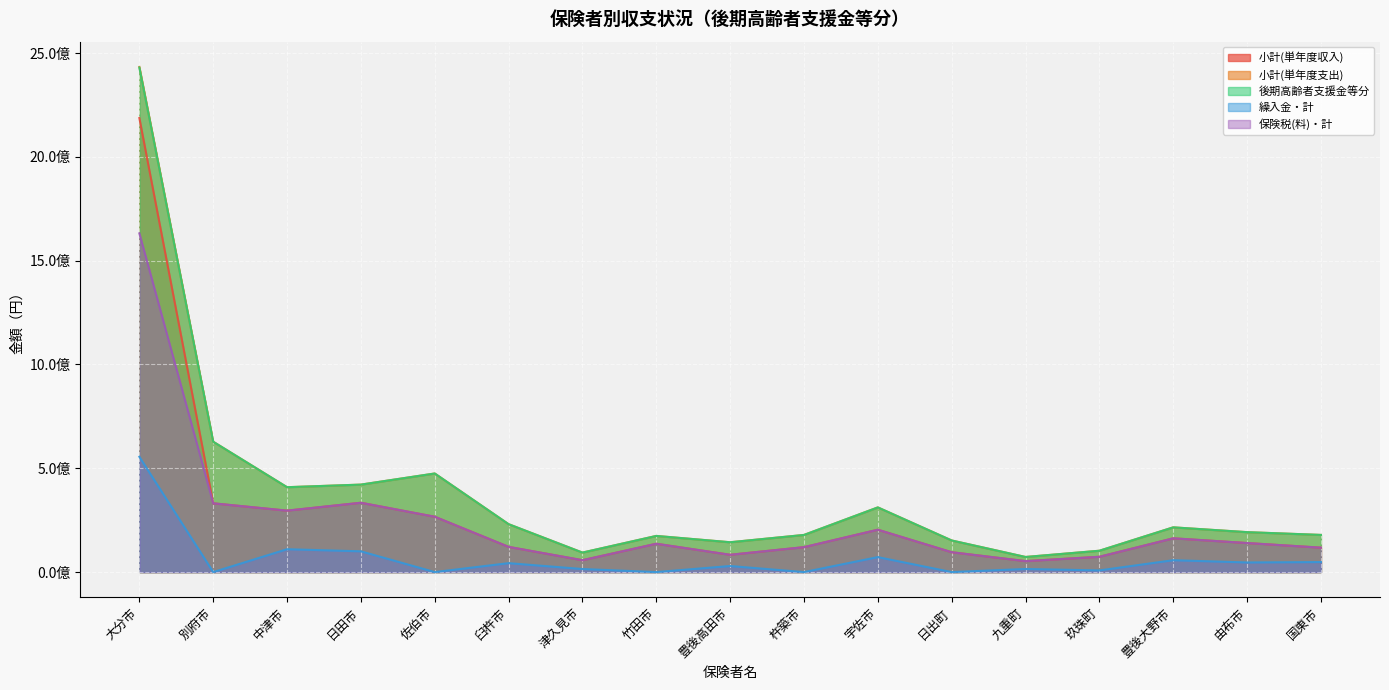

Reading right to left, transcribe all the data shown in this chart.

小計(単年度収入): 117649847	139911639	162646529	73678122	52772479	95644214	204060521	120063096	83318178	136485602	57231264	121469036	266600803	333926548	295931321	331225150	2186951496
小計(単年度支出): 178976994	192330158	215472902	102807743	72748506	152238555	311522981	178886607	143721052	174167089	93928165	230749354	474912588	421322208	408843167	627874338	2433175316
後期高齢者支援金等分: 178976994	192330158	215472902	102807743	72748506	152238555	311522981	178886607	143721052	174167089	93928165	230749354	474912588	421322208	408843167	627874338	2430240280
繰入金・計: 48256564	46338831	57209169	8039615	14884992	0	72144056	0	29251014	0	14732520	43014477	0	99978718	110165109	0	555337005
保険税(料)・計: 117649847	139911639	162646529	73678122	52772479	95644214	204060521	120063096	83318178	136485602	57231264	121469036	266600803	333926548	295931321	331225150	1631614491